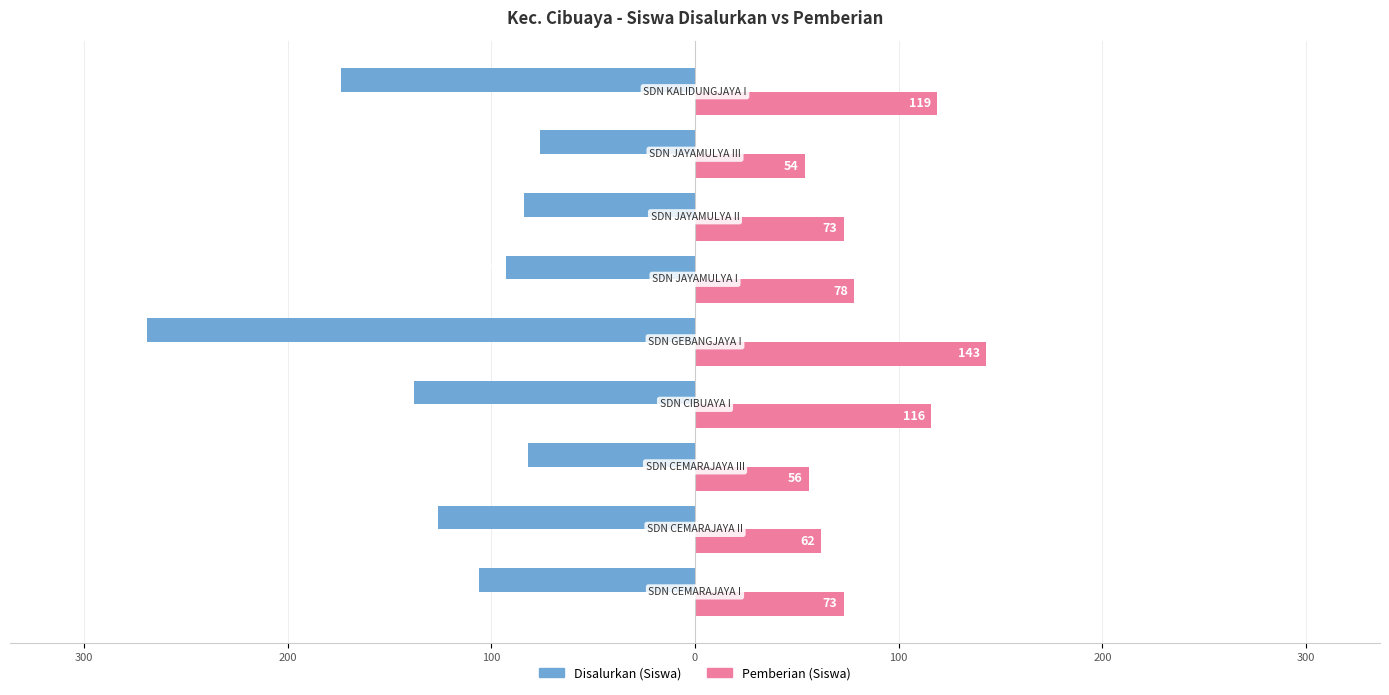

What are all the series names shown in the legend?

Disalurkan (Siswa), Pemberian (Siswa)